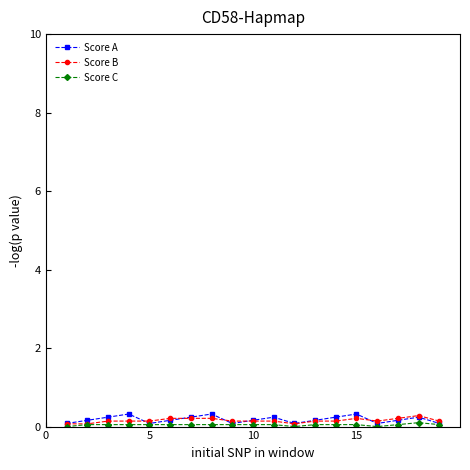

Rank the series by their average value, from lowest to highest.

Score C, Score B, Score A